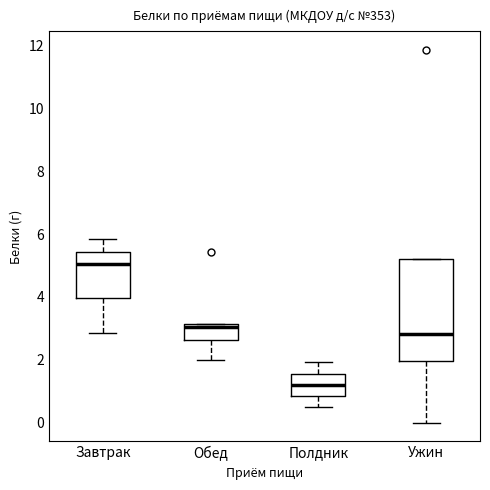

Which box has the lowest median line?

Полдник